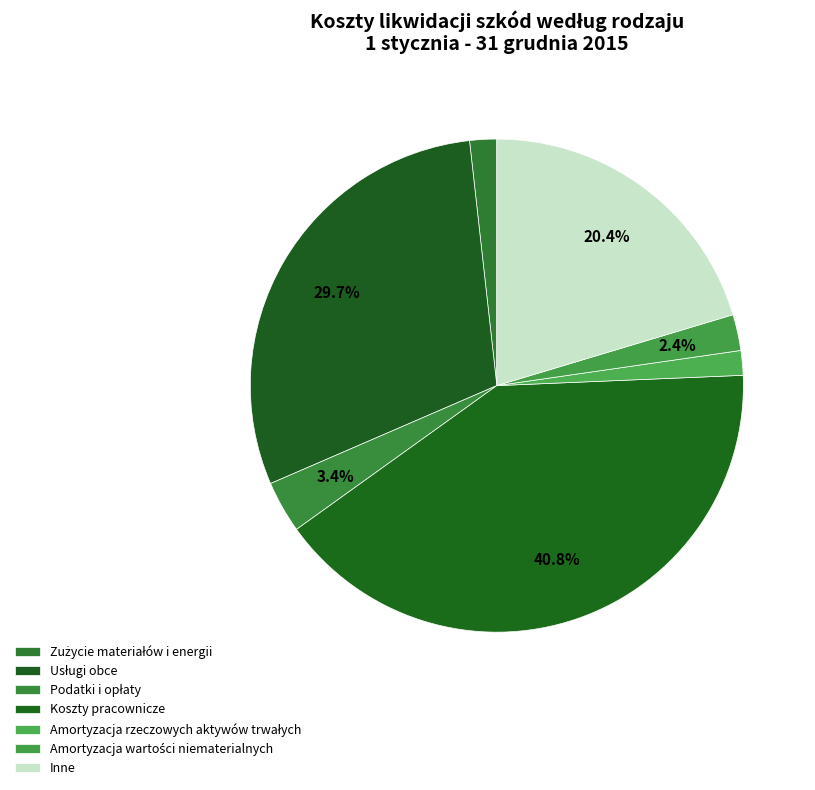

To the nearest percent, what is the combined percentage of Amortyzacja wartości niematerialnych and Inne?

23%